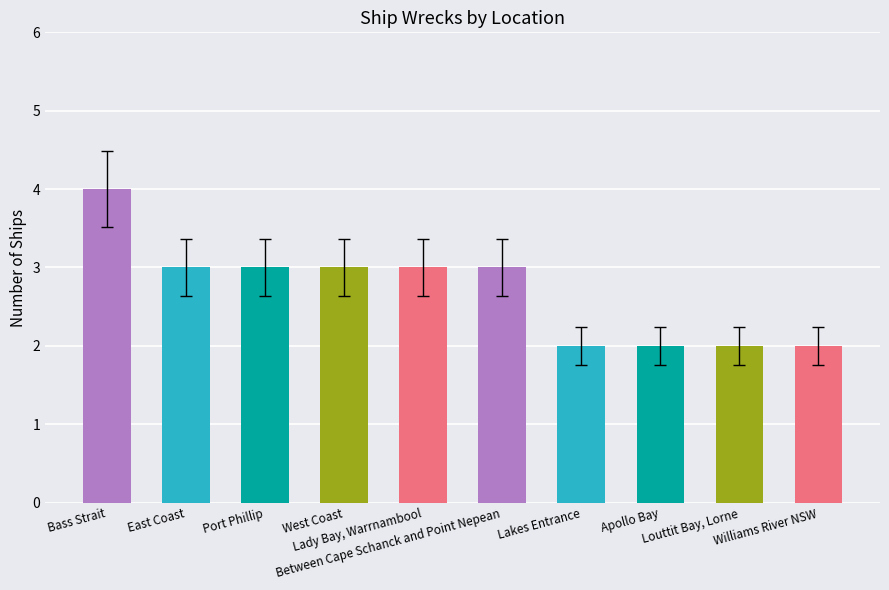

What is the smallest value displayed?

2